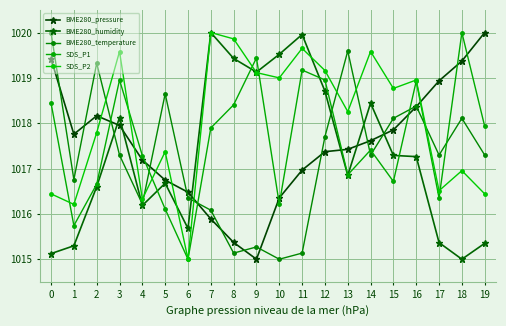

Which series has the largest range (max minus min)?

BME280_pressure